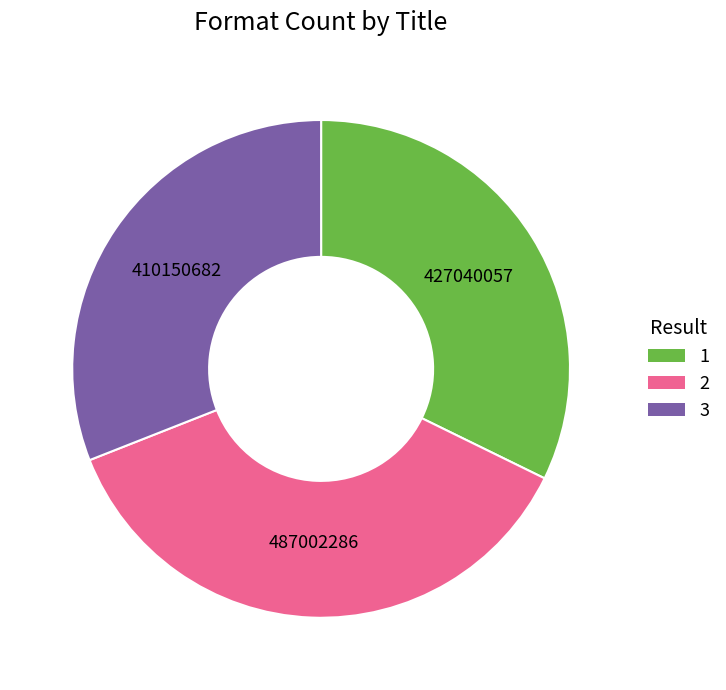

Combined, do 1 and 2 account for over 50%?

Yes